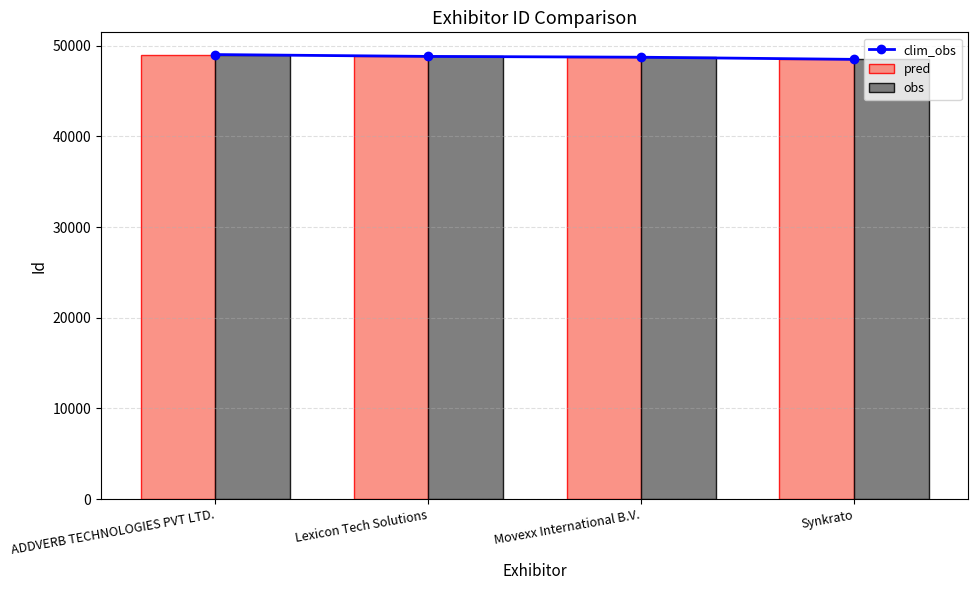

Read the obs value at Lexicon Tech Solutions.

48808